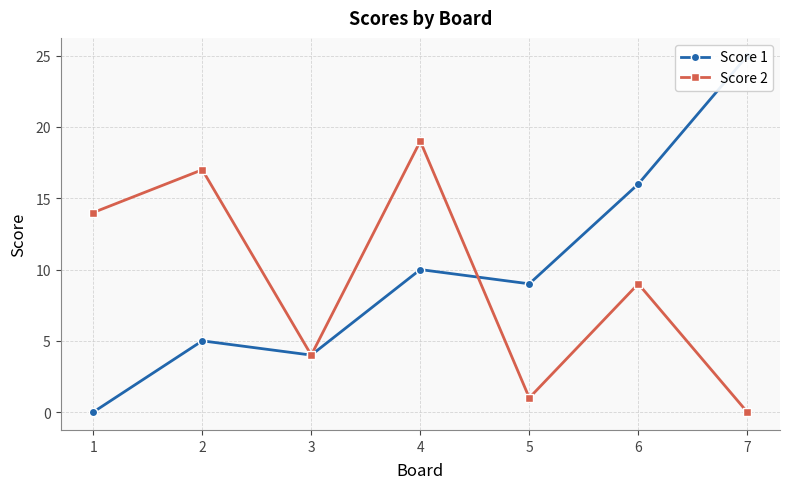

Rank the series by their average value, from lowest to highest.

Score 2, Score 1